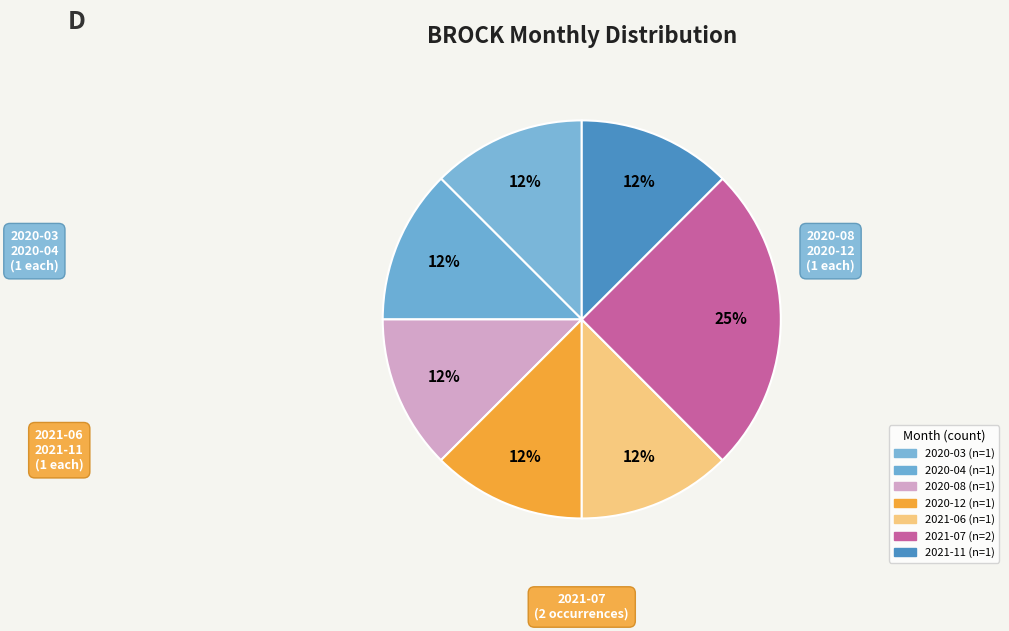

How many slices are in this pie chart?

7